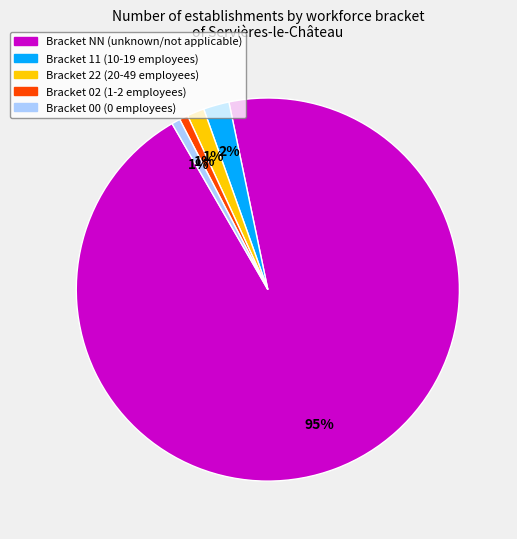

Is there a majority slice in this chart?

Yes